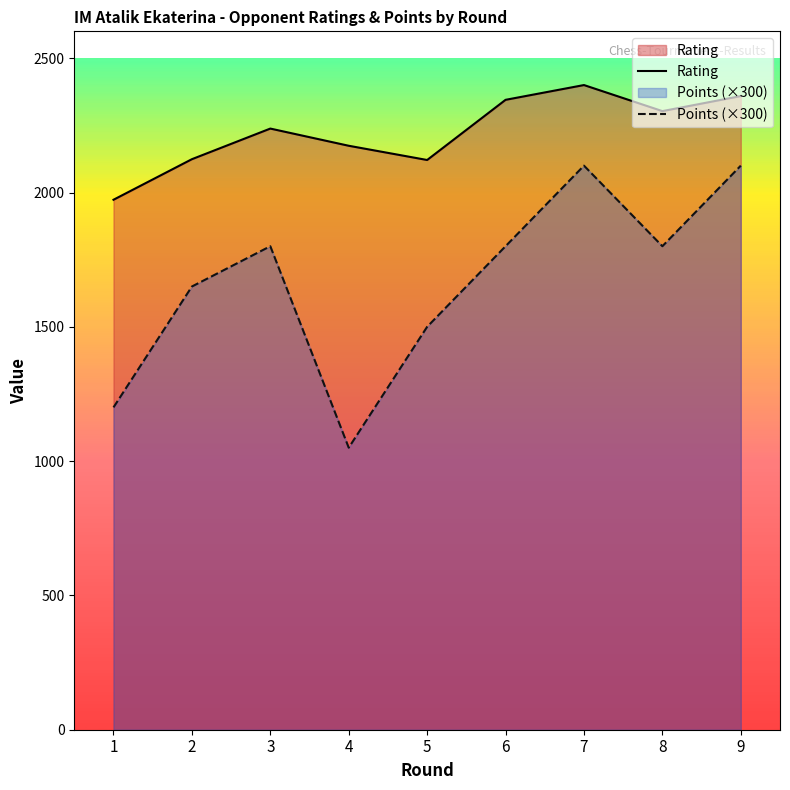

What is the total value across all series at 2?

3774